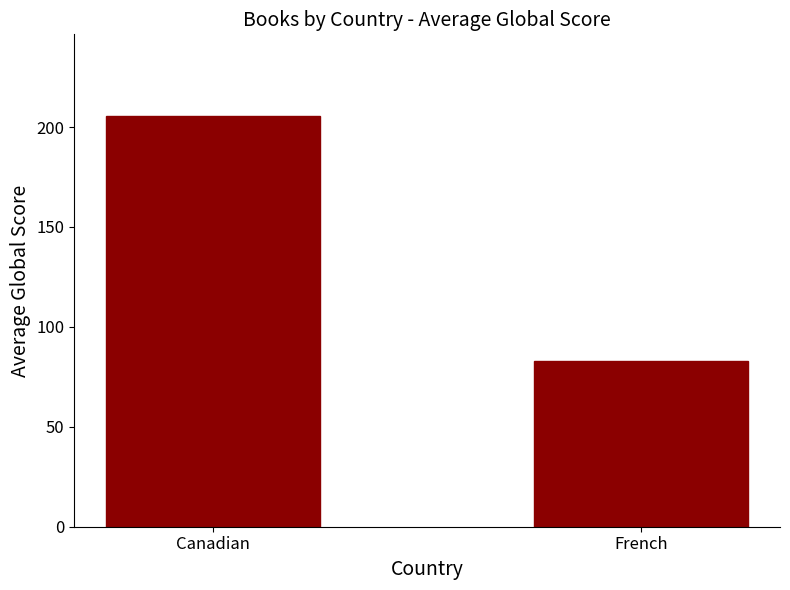

Approximately how many times larger is the value at French compared to Canadian?

0.4